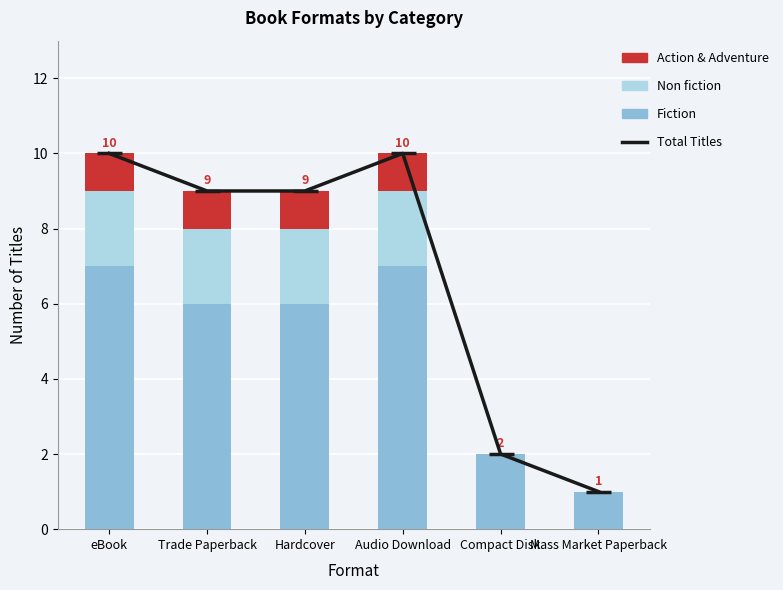

What is the label of the 5th bar from the left?

Compact Disk